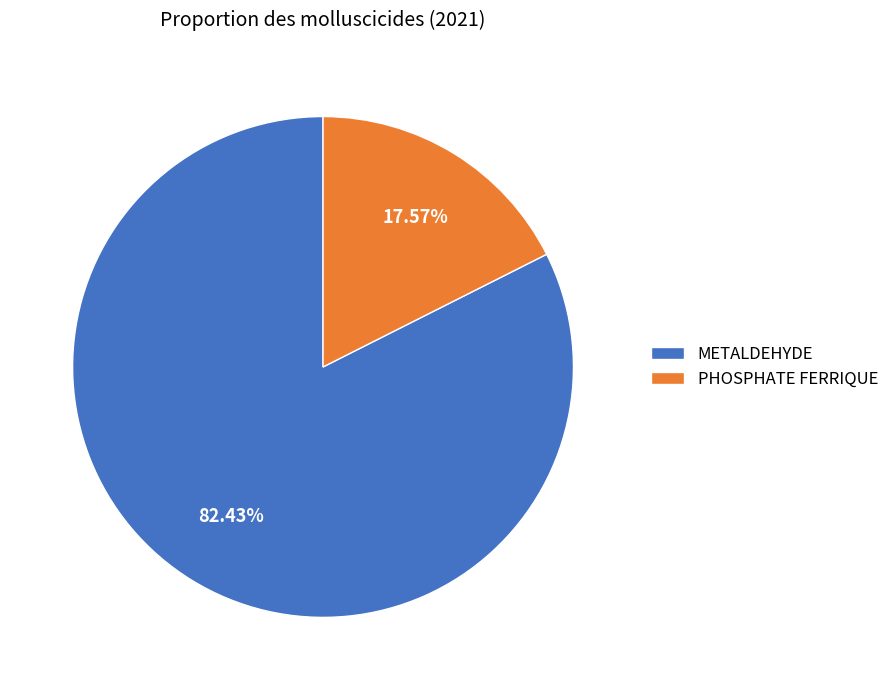

How many segments does this pie chart have?

2